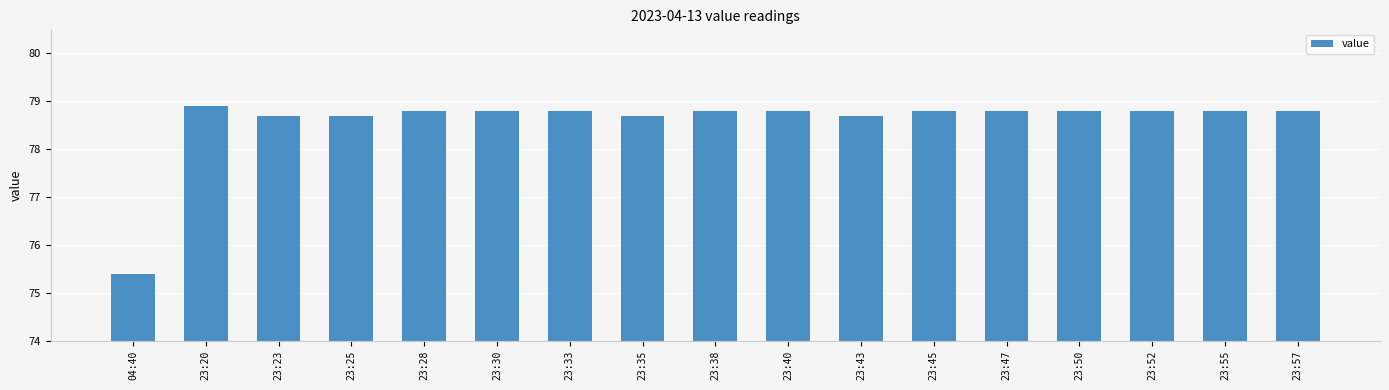

The value at 23:52 is 78.8. True or false?

True